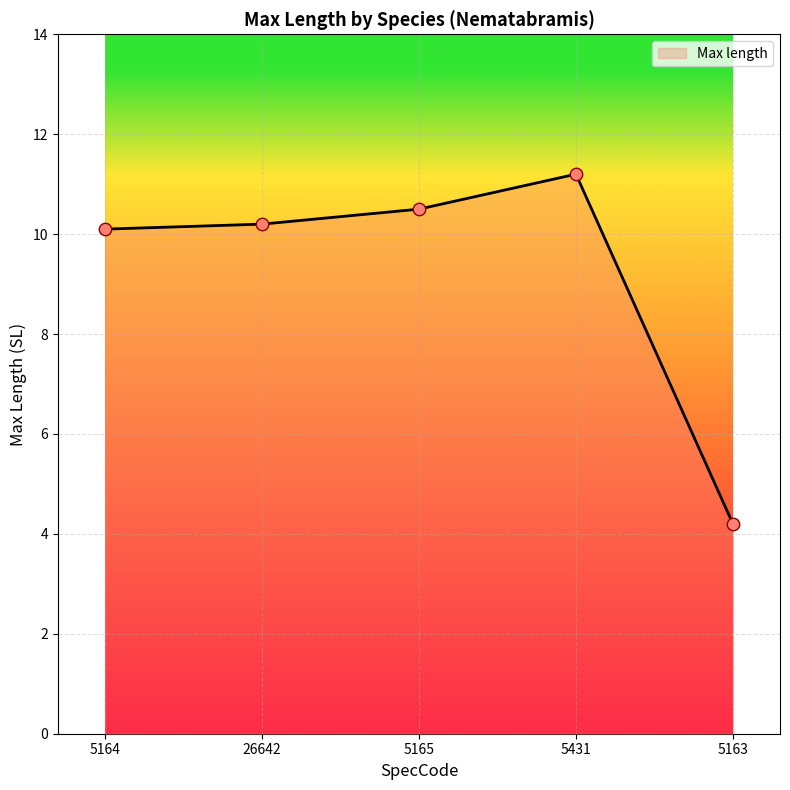

What is the change in value from 26642 to 5165?

+0.3